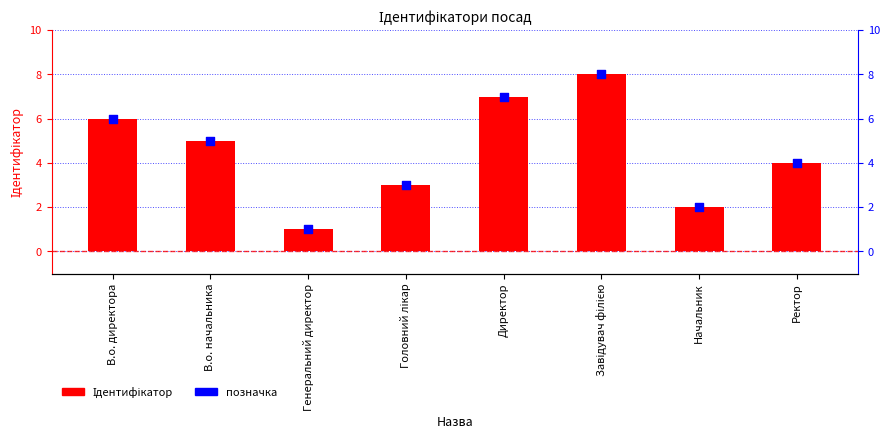

Which series contains the highest Y value?

Ідентифікатор